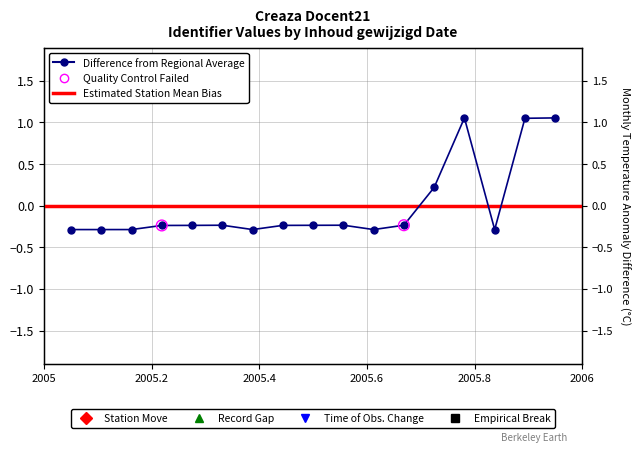

What is the change in value from 2015-10-09 to 2016-02-15?

+0.1